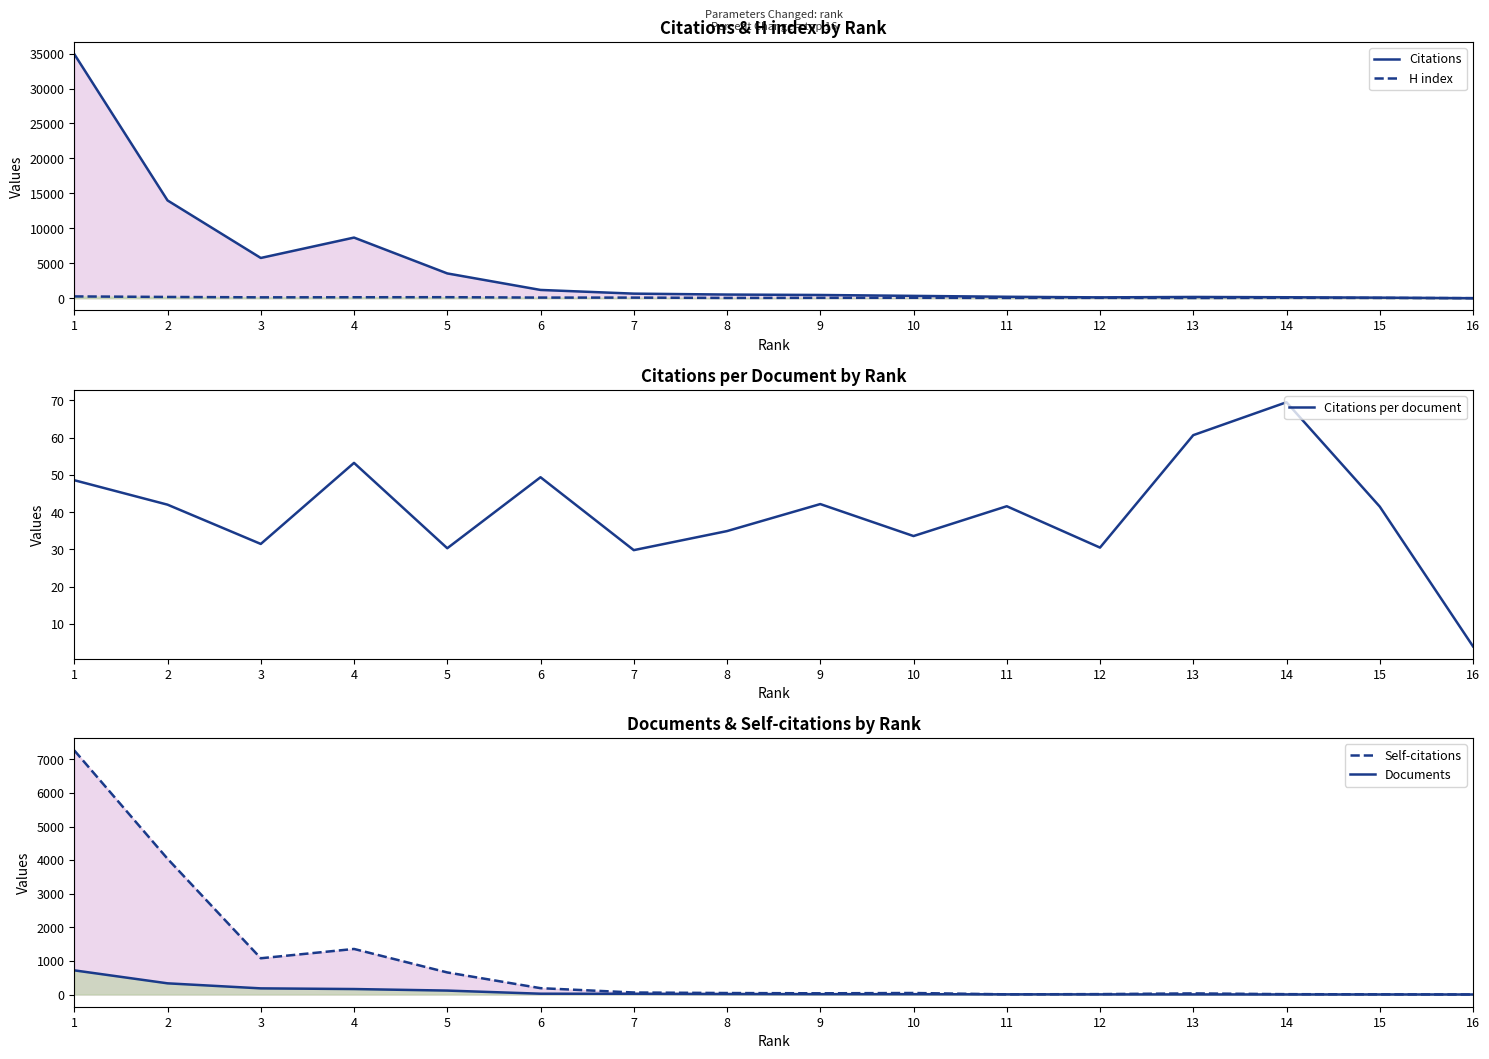

Reading left to right, transcribe all the data shown in this chart.

Citations: 34928.0	13993.0	5761.0	8677.0	3549.0	1185.0	656.0	524.0	464.0	336.0	208.0	122.0	182.0	139.0	83.0	4.0
H index: 259.0	182.0	127.0	138.0	147.0	92.0	87.0	44.0	59.0	63.0	41.0	52.0	31.0	55.0	40.0	8.0
Citations per document: 48.6	42.0	31.5	53.2	30.3	49.4	29.8	34.9	42.2	33.6	41.6	30.5	60.7	69.5	41.5	4.0
Self-citations: 7265.0	4040.0	1079.0	1356.0	657.0	189.0	60.0	44.0	36.0	45.0	5.0	12.0	33.0	10.0	5.0	1.0
Documents: 719.0	333.0	183.0	163.0	117.0	24.0	22.0	15.0	11.0	10.0	5.0	4.0	3.0	2.0	2.0	1.0